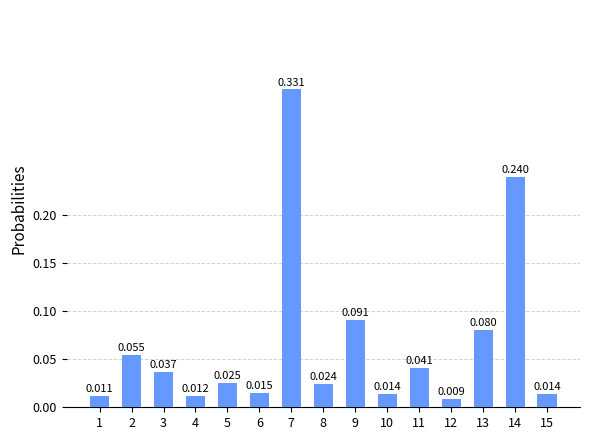

Does the chart contain any negative values?

No